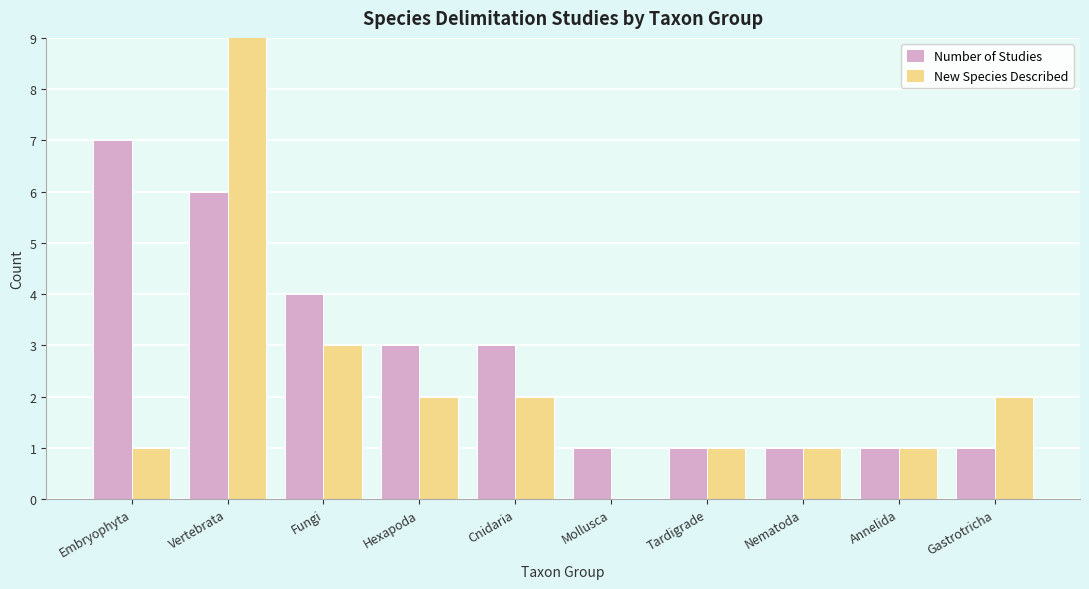

Count the Number of Studies values in the range 1 to 4.

8